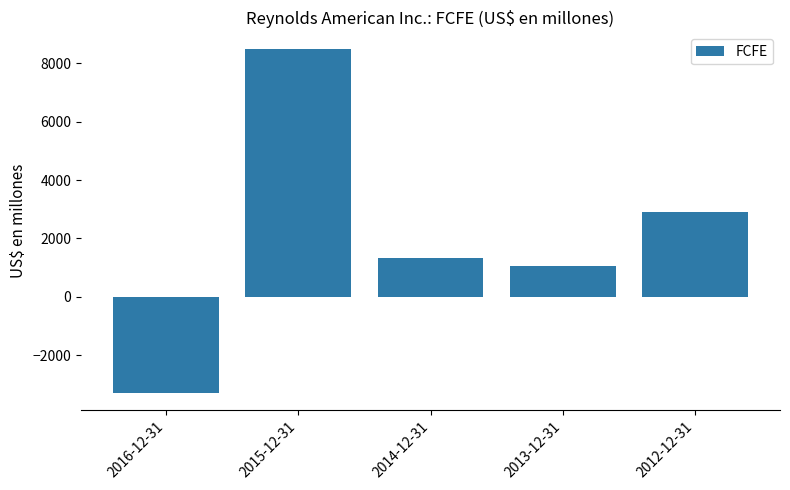

How many bars are there in total?

5